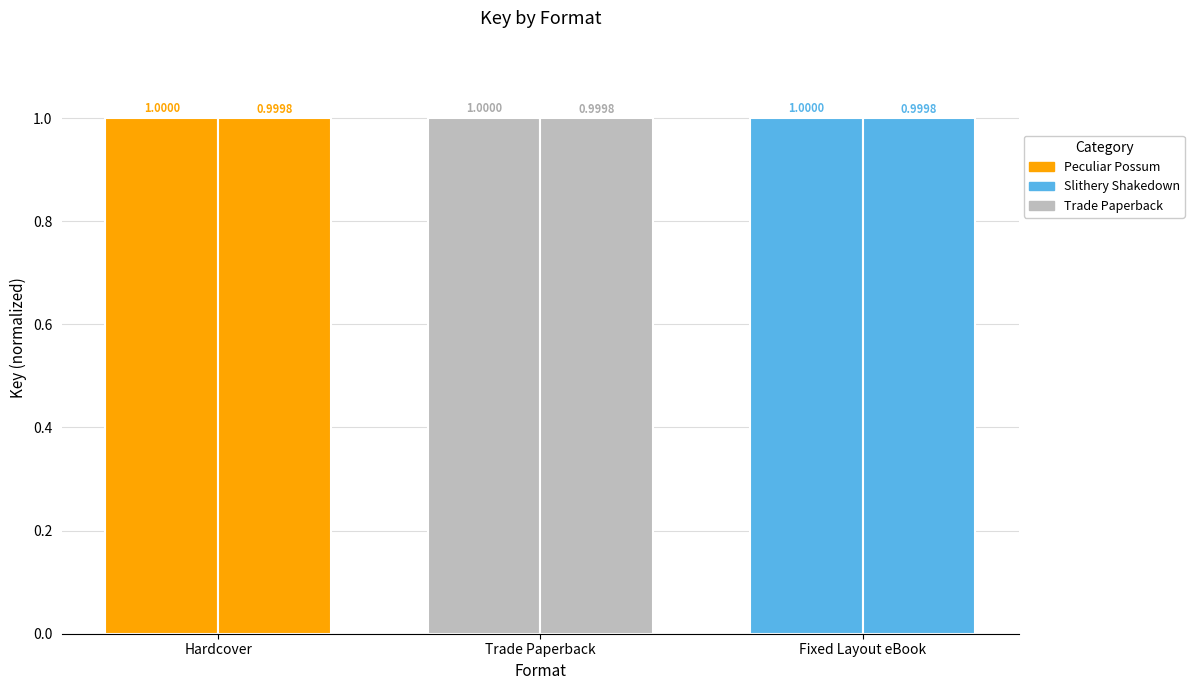

Does the chart contain stacked bars?

No